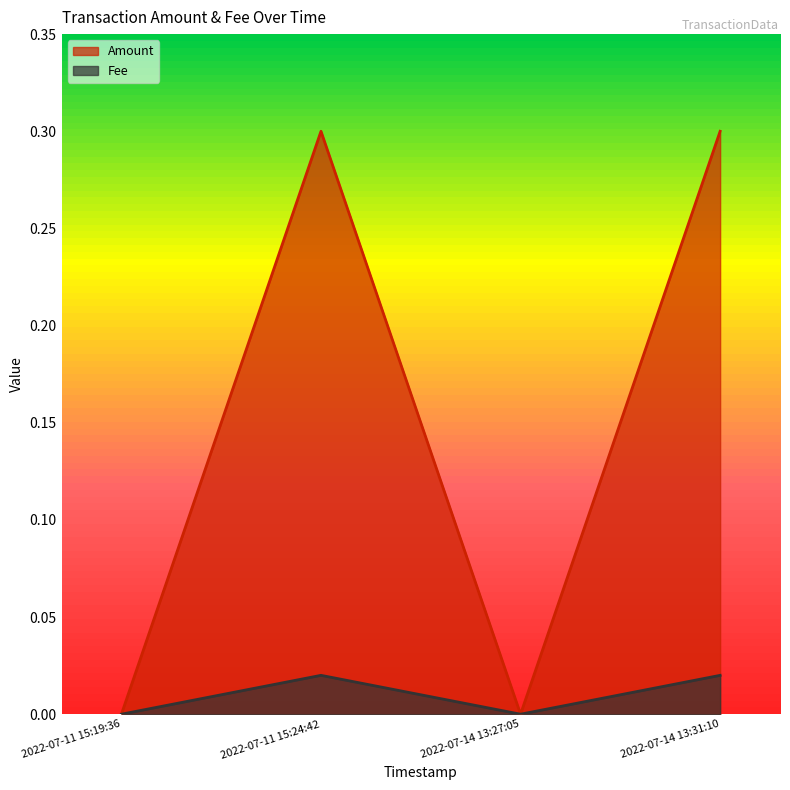

True or false: Amount and Fee intersect in this chart.

False